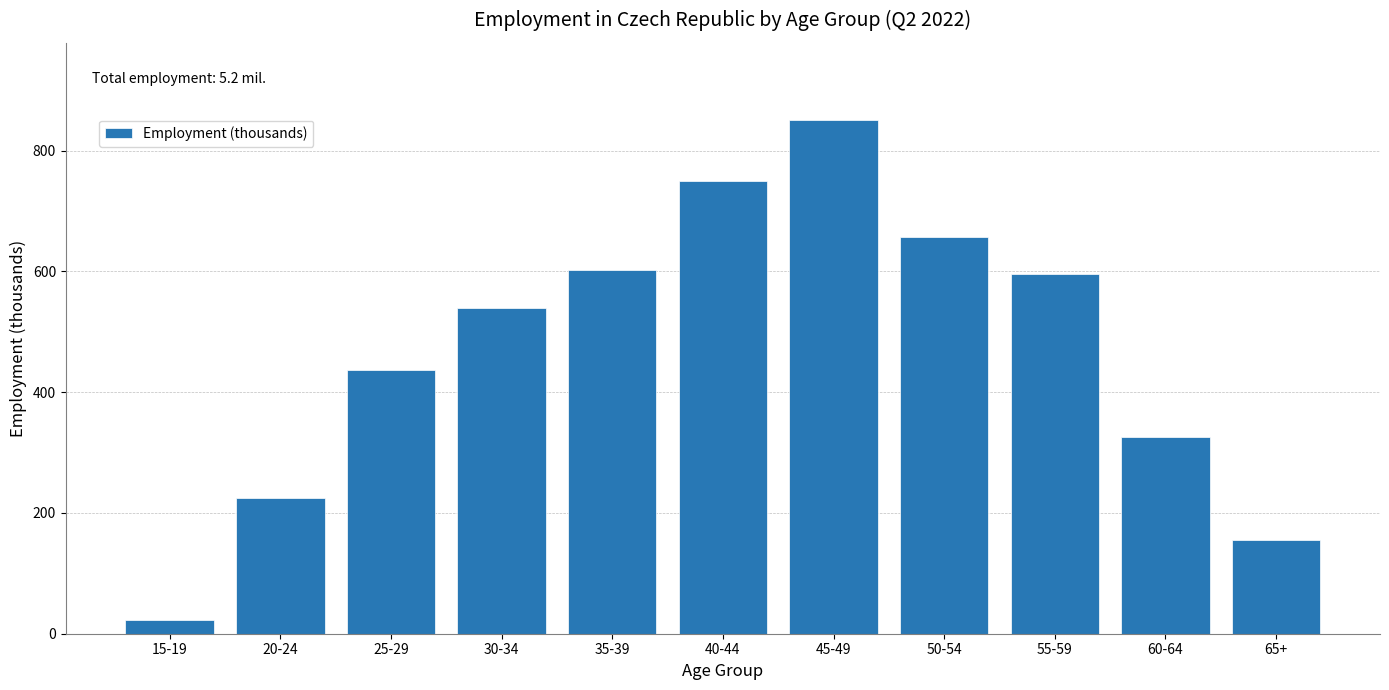

Reading left to right, transcribe all the data shown in this chart.

15-19=22.8	20-24=224.2	25-29=437.0	30-34=540.1	35-39=601.5	40-44=749.7	45-49=850.8	50-54=657.3	55-59=596.3	60-64=325.7	65+=154.6